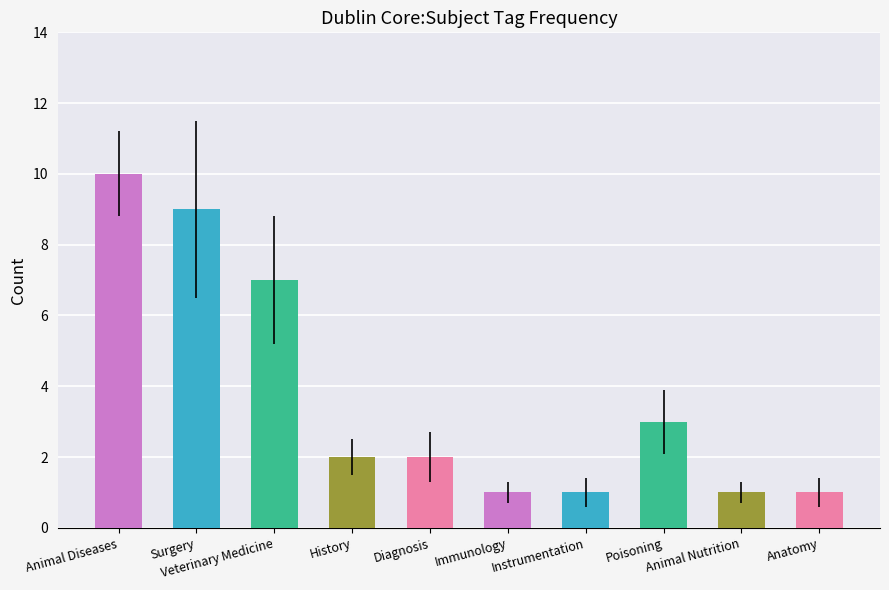

Read the value at Anatomy.

1